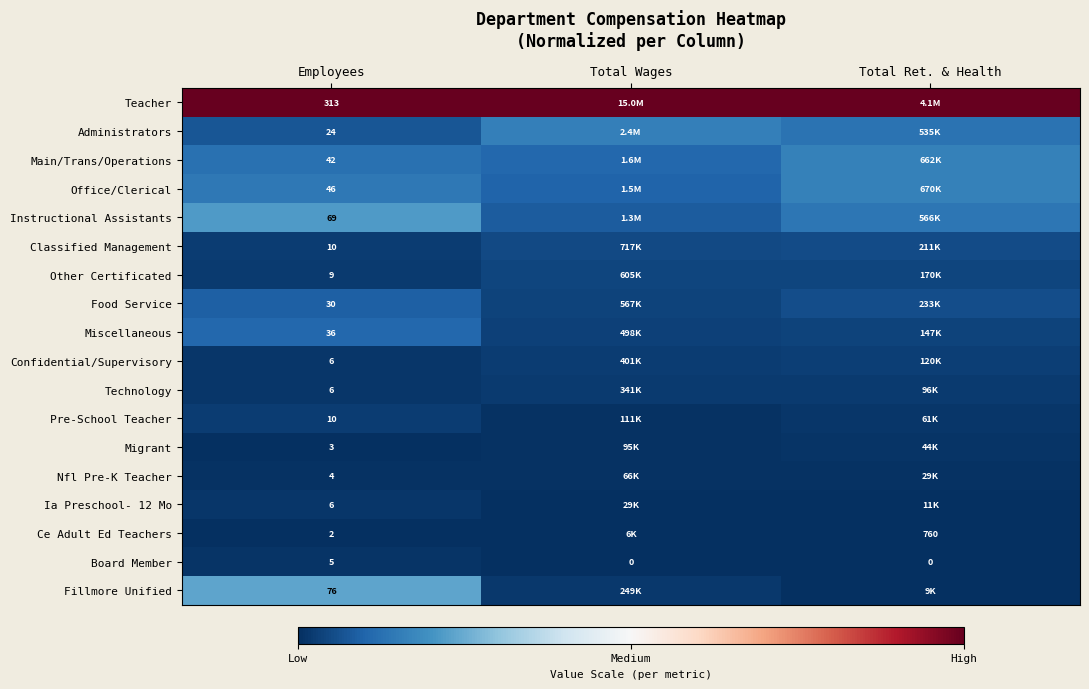

How many series are shown in this chart?

18